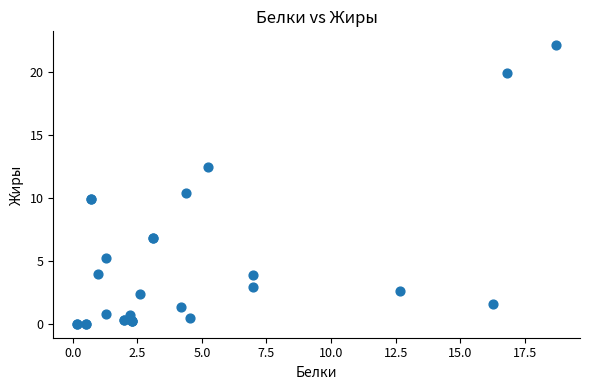

What Y value in the scatter plot is closest to 11?

10.4